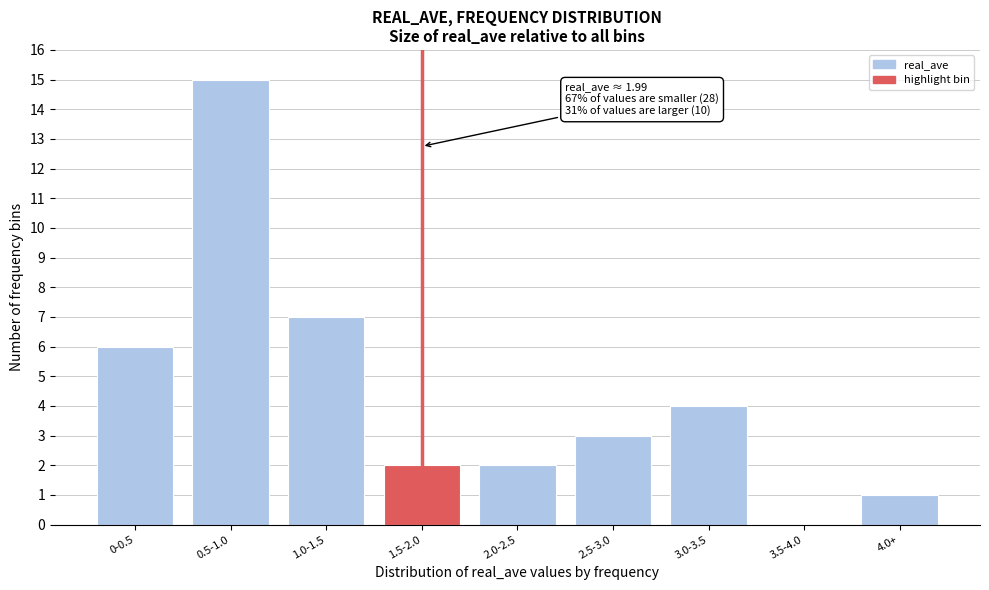

Reading left to right, extract all data points from this chart.

0-0.5=6	0.5-1.0=15	1.0-1.5=7	1.5-2.0=2	2.0-2.5=2	2.5-3.0=3	3.0-3.5=4	3.5-4.0=0	4.0+=1